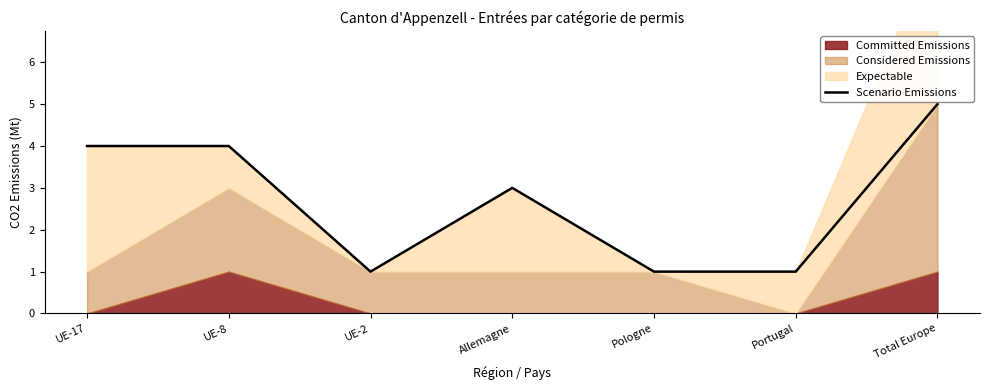

Reading right to left, list all the values displayed in this chart.

5	1	1	3	1	4	4